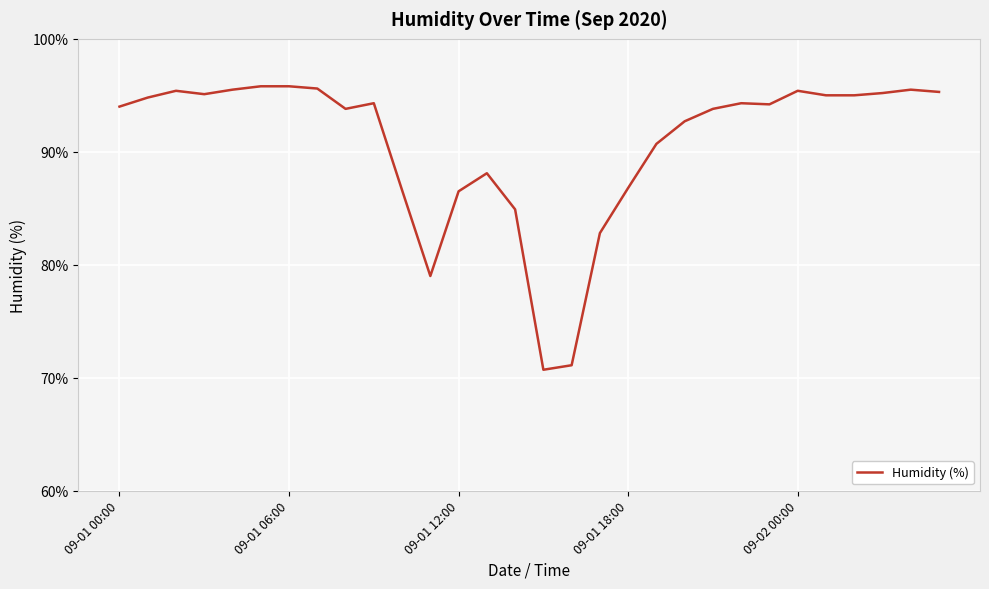

What is the difference between the maximum and minimum values?

25.1